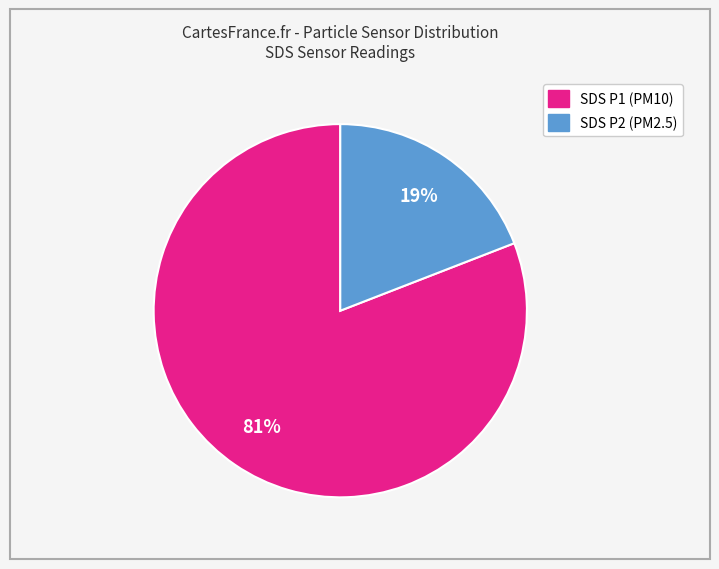

Is there any slice that represents more than half of the pie?

Yes